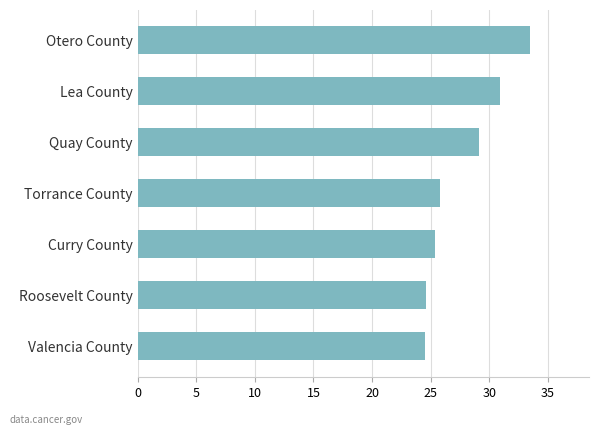

What is the change in value from Torrance County to Valencia County?

-1.3